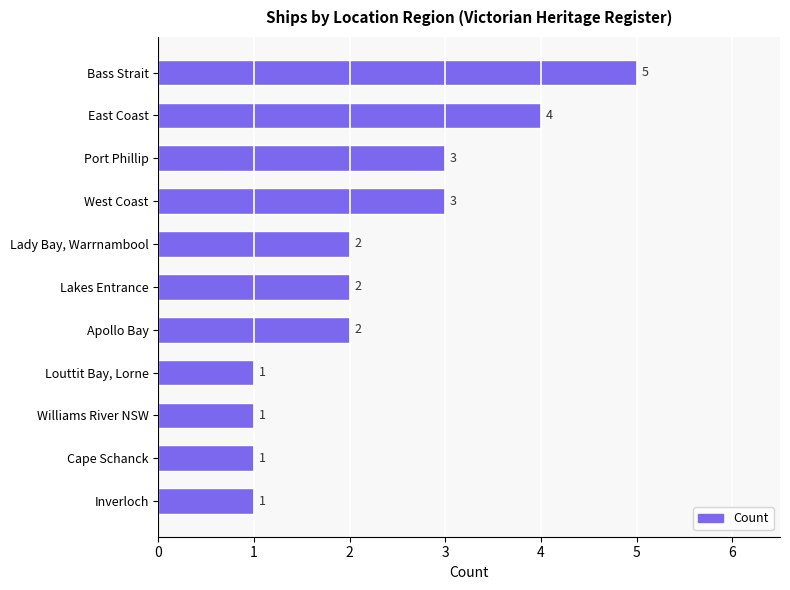

How many values are between 1 and 3?

9